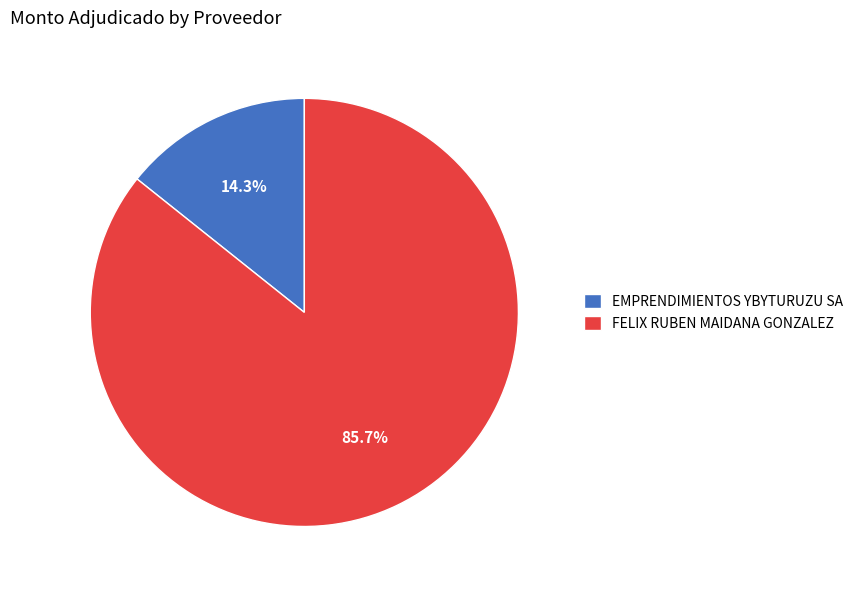

Which slice is the smallest?

EMPRENDIMIENTOS YBYTURUZU SA